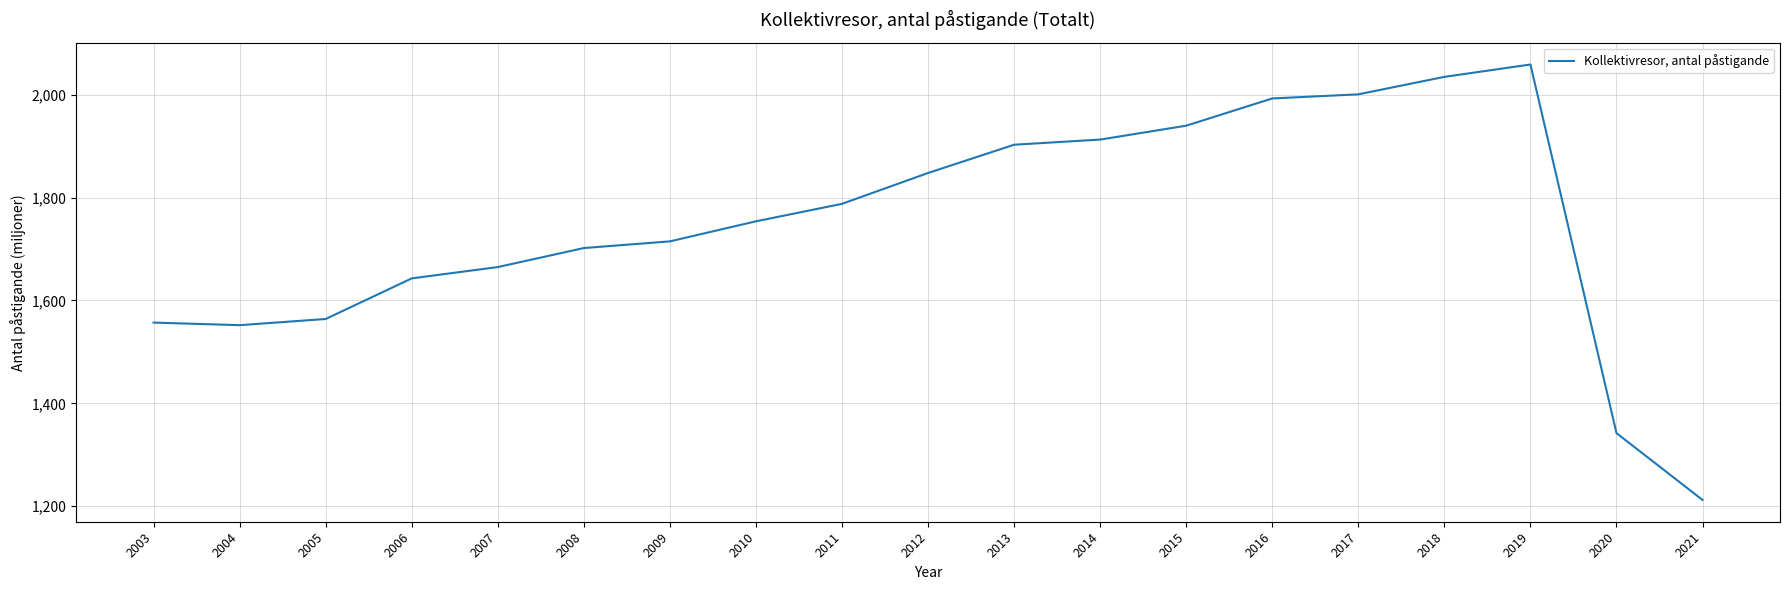

Between 2006 and 2020, which is larger?

2006